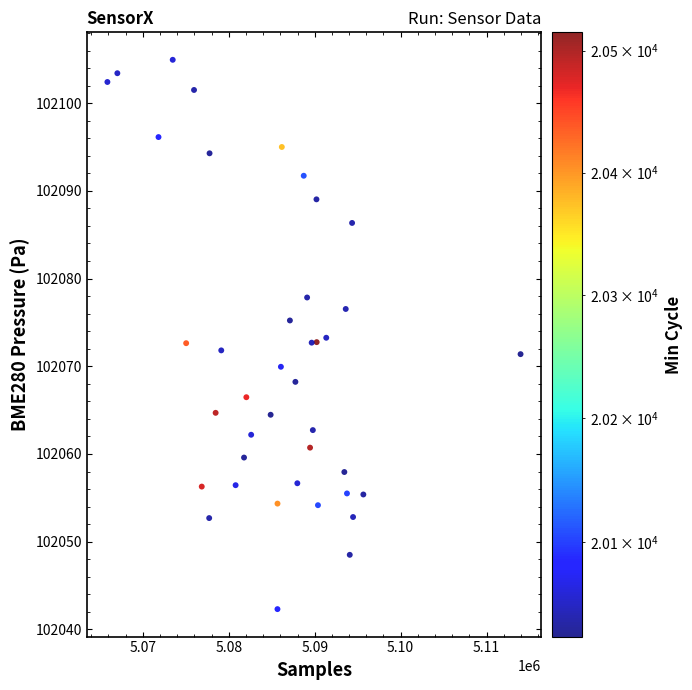

What is the range of X values (max minus min)?

48085.0